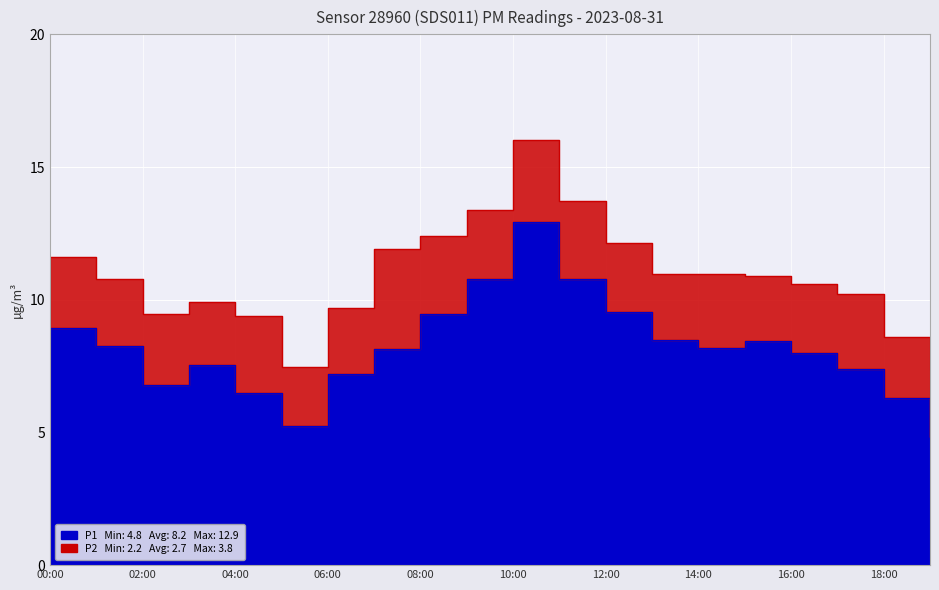

What is the value of the 1st point from the left?

8.9